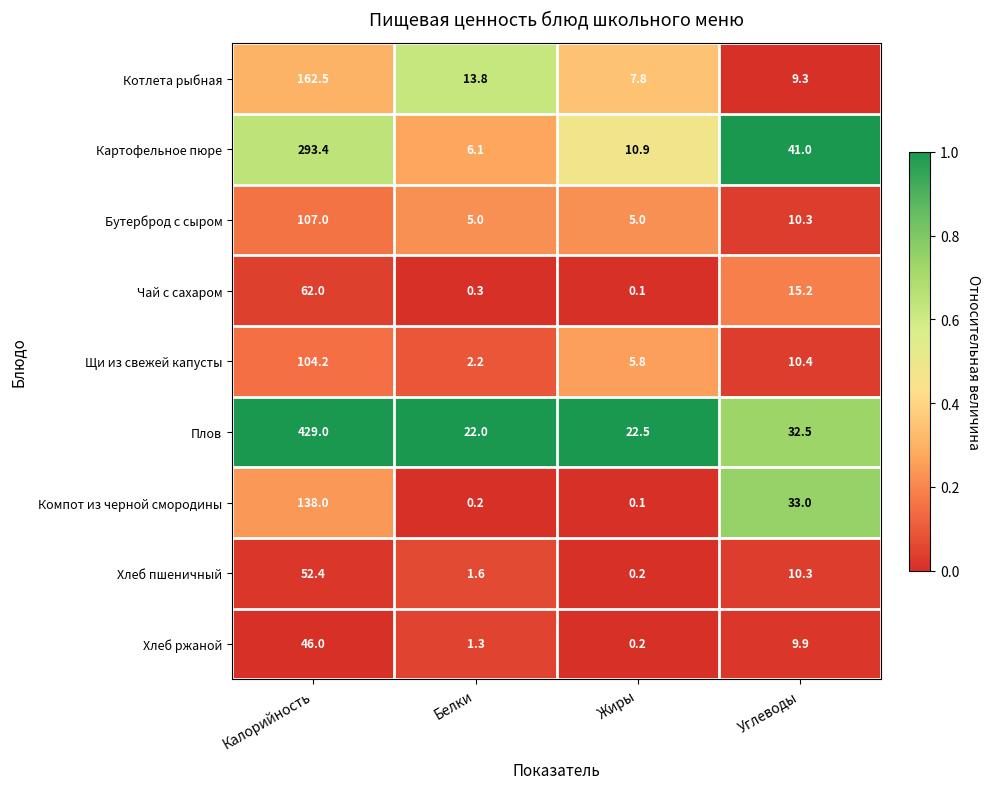

Which series has the widest spread of values?

Плов